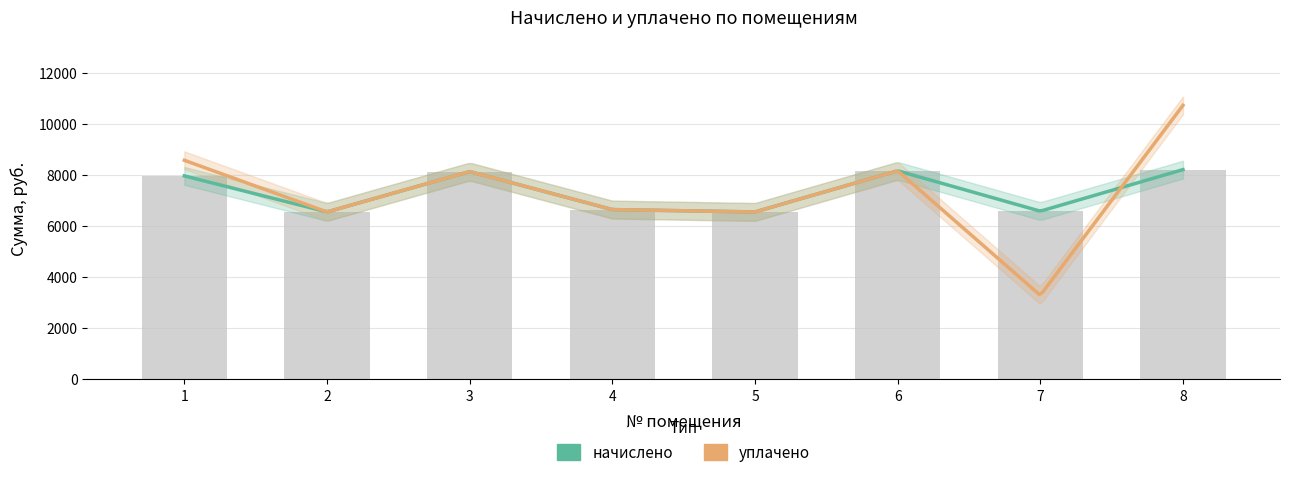

Are the bars grouped side by side (vs. stacked)?

No